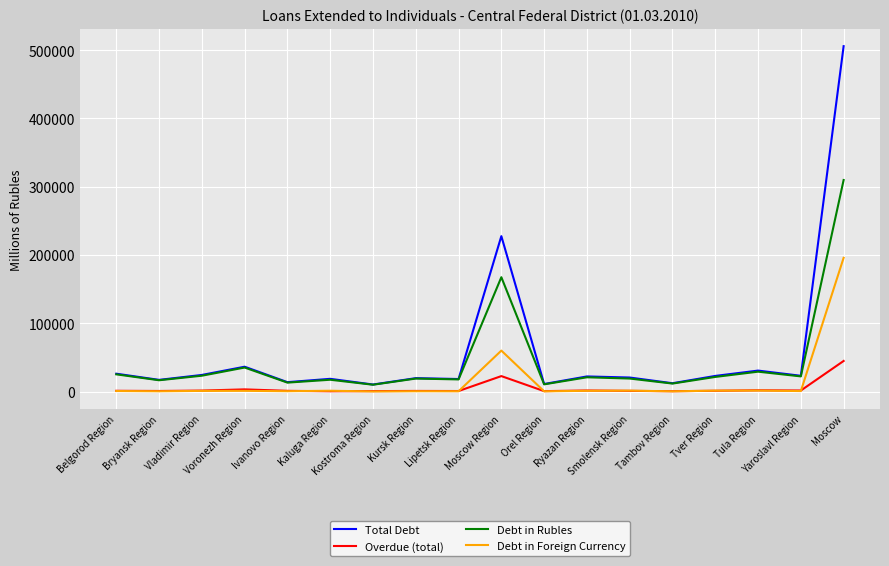

Does the chart have visible grid lines?

Yes